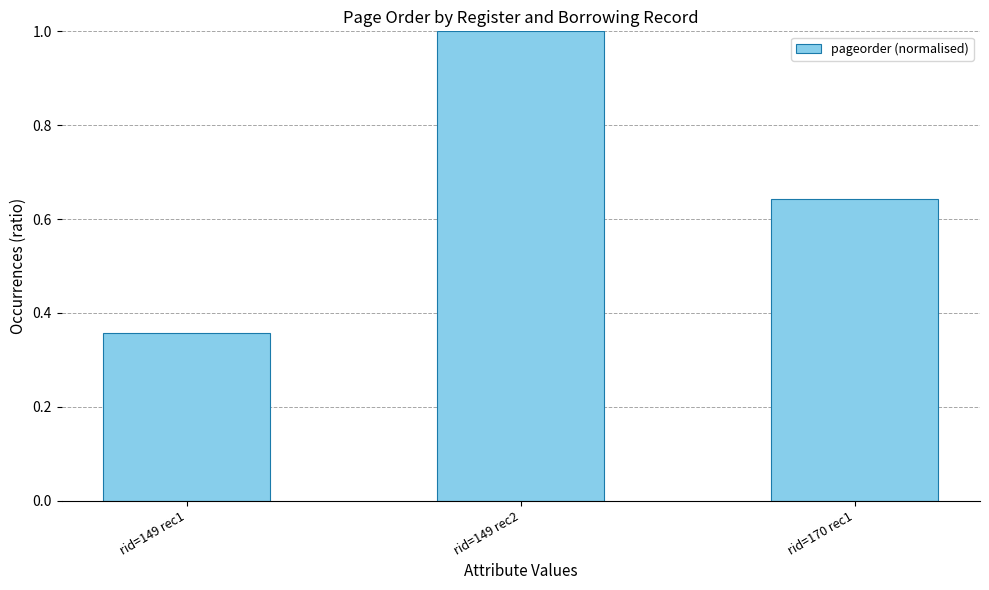

Which label corresponds to the smallest value in the chart?

rid=149 rec1